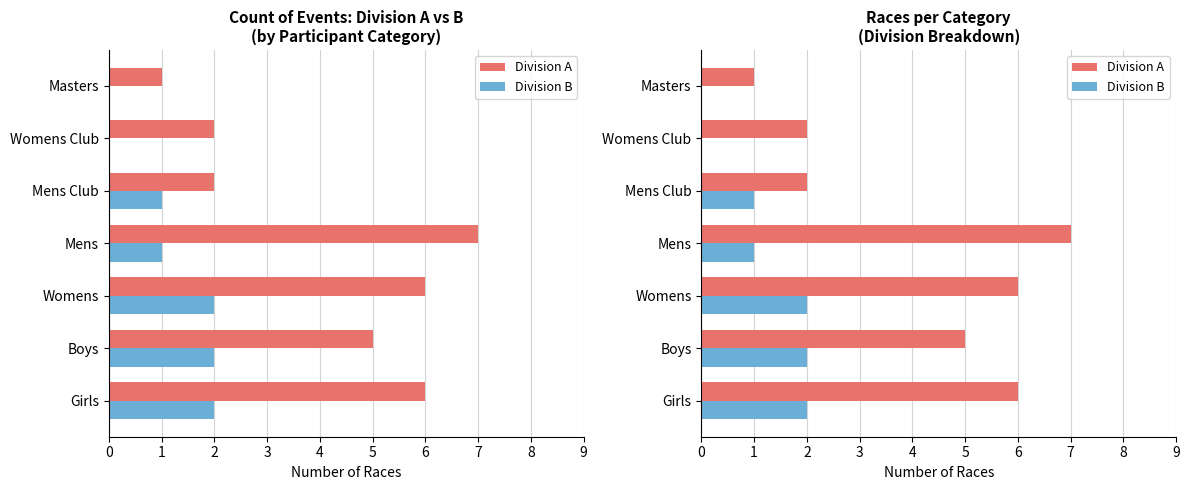

What is the difference between the maximum and minimum values in the Division A series?

6